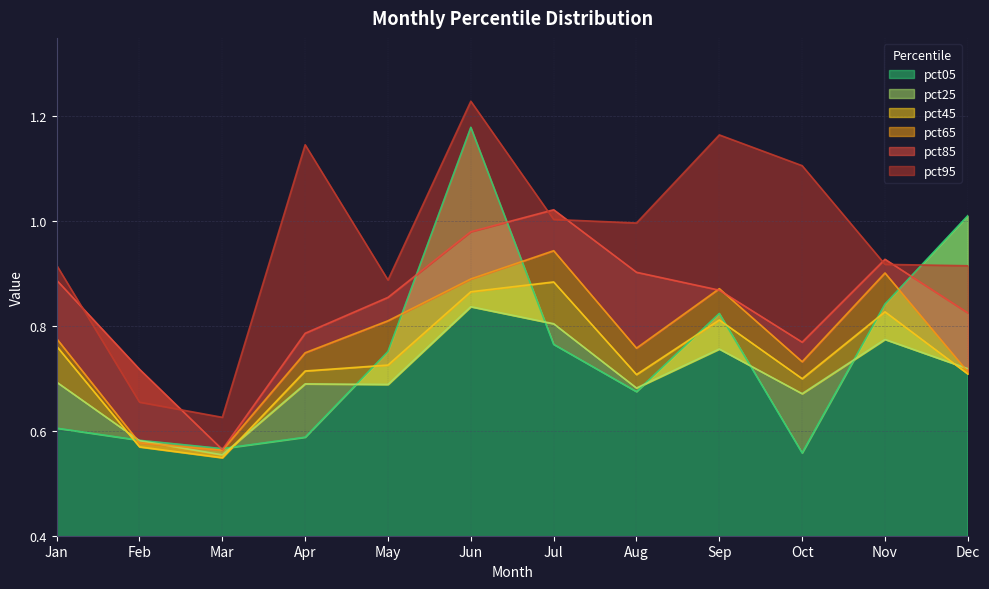

True or false: pct45 and pct95 intersect in this chart.

False